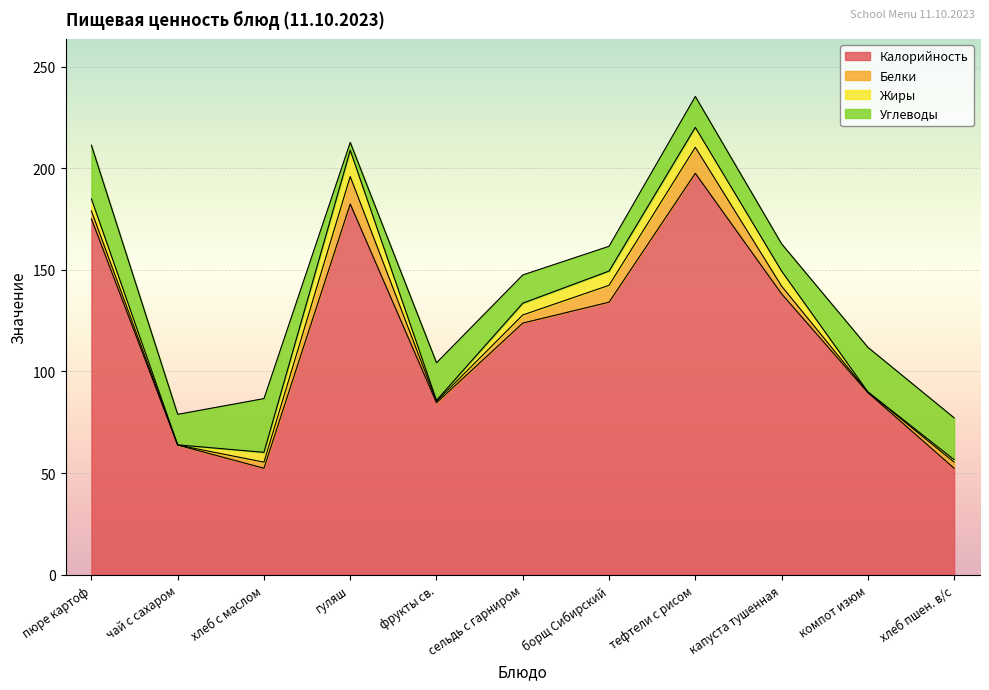

What is the difference between the highest and lowest values at борщ Сибирский?

127.1